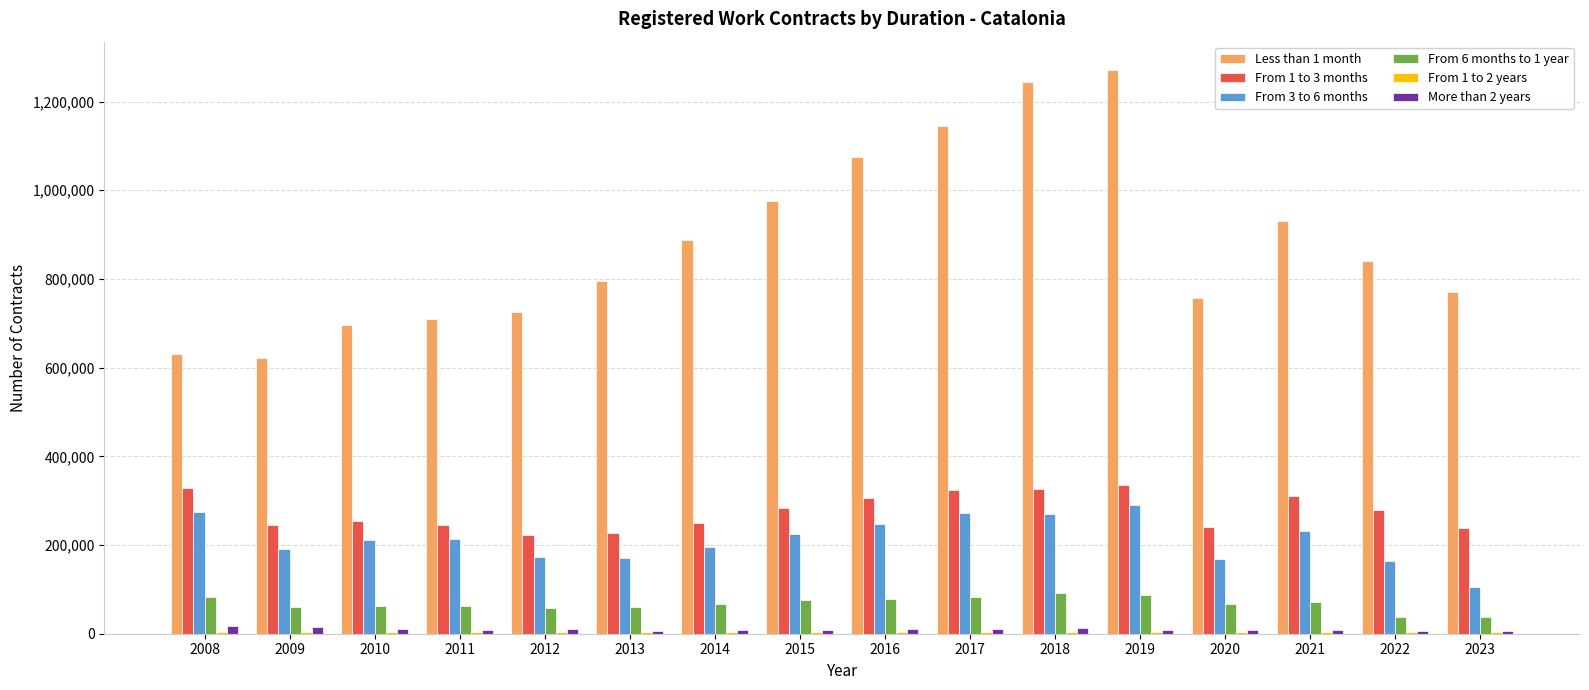

Is it true that From 6 months to 1 year equals 91117 at 2018?

True